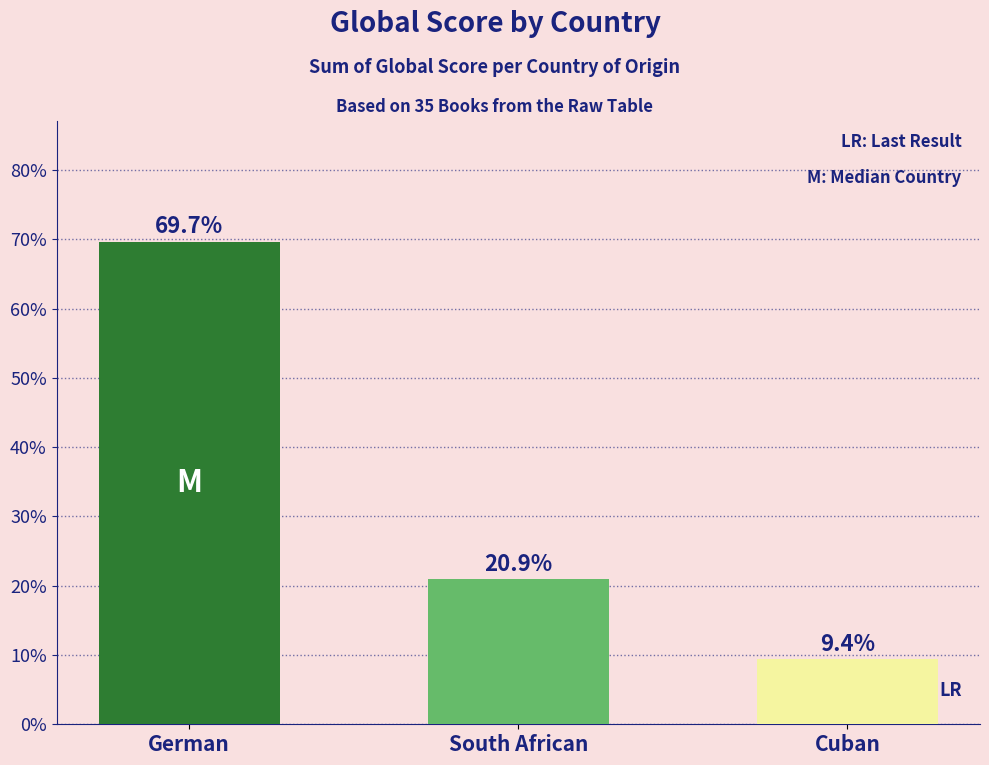

What is the difference between the values at Cuban and German?

60.3